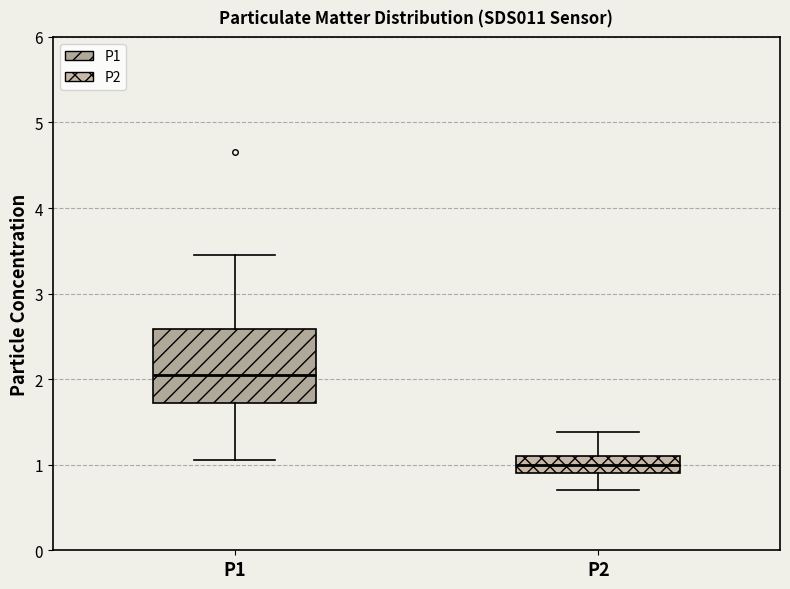

Where is the lower edge of the box for P2 on the y-axis? The values are not printed on the chart, so give them approximately, as read against the axis.

0.9